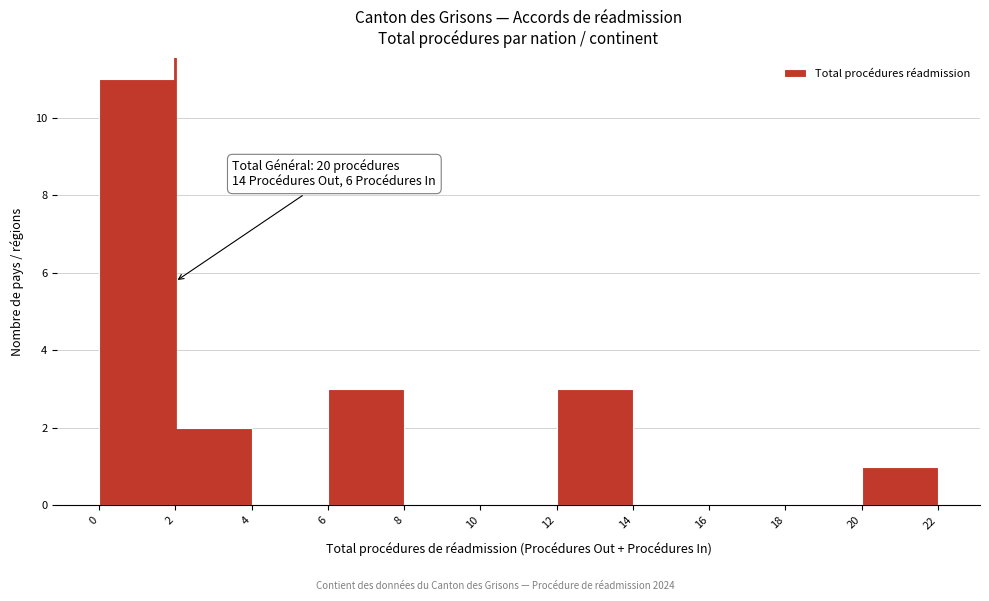

Over which range of the x-axis is the bar tallest?

0 to 2